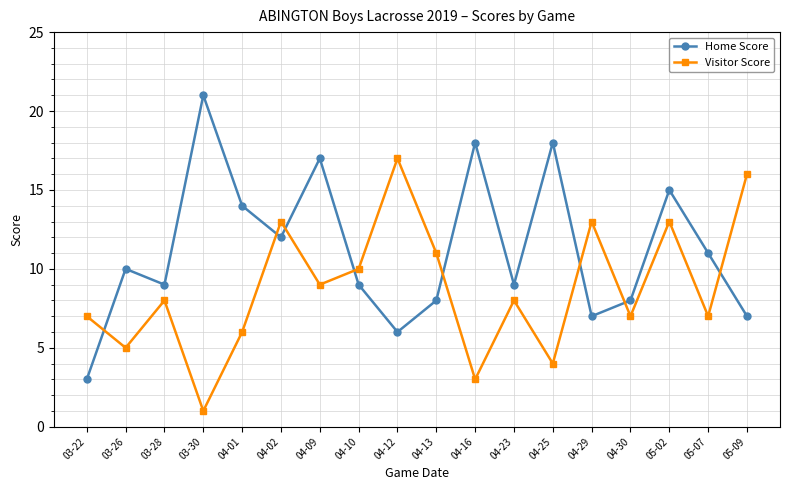

At which category is the sum across all series the highest?

05-02